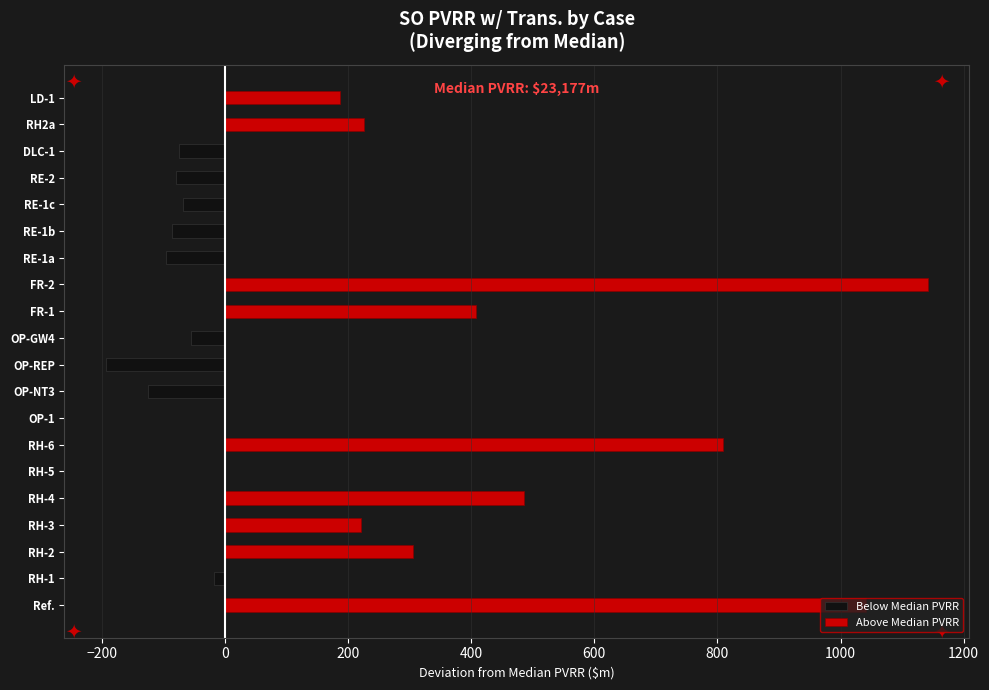

True or false: Above Median PVRR has a value of 457.4 at FR-2.

False